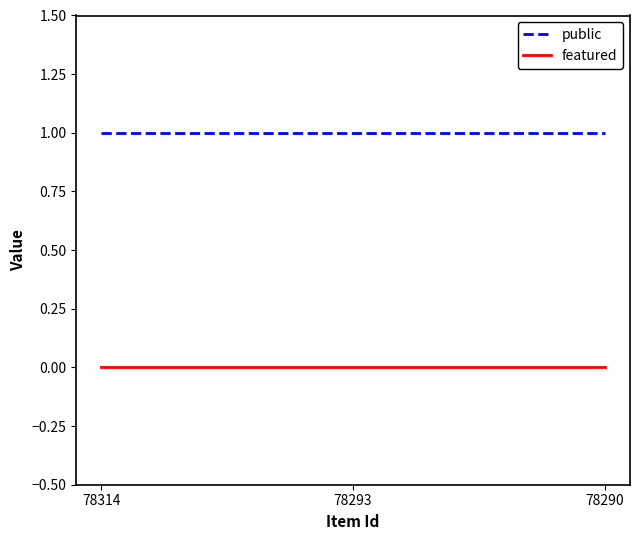

List the series in order of their overall mean, highest first.

public, featured